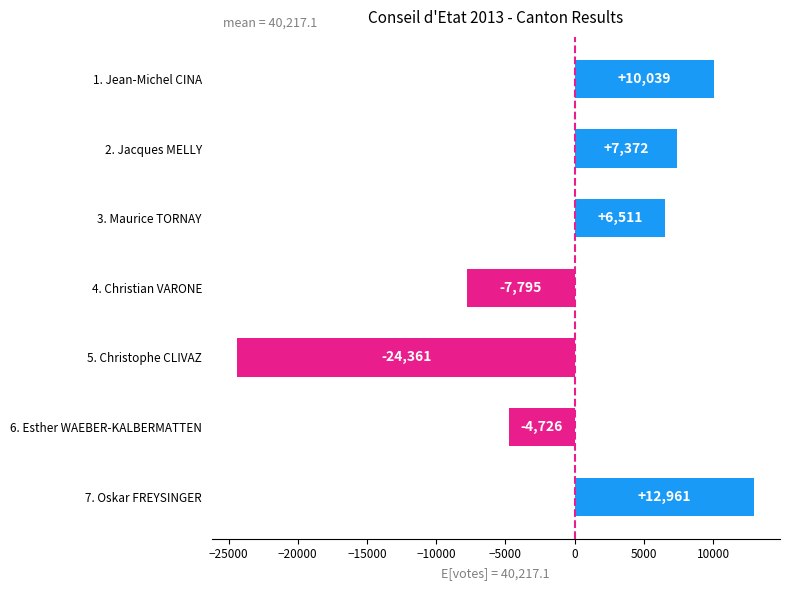

The chart shows a value of 12960.9 at 7. Oskar FREYSINGER. True or false?

True